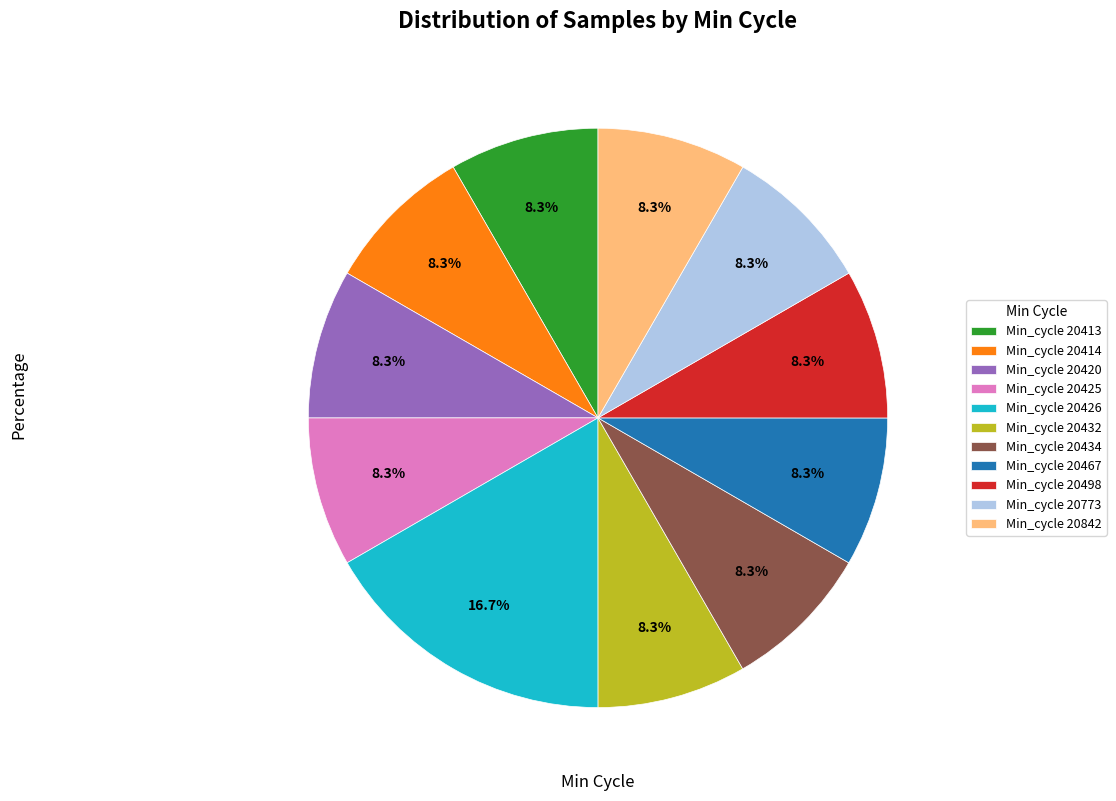

Which category has the biggest portion of the pie?

Min_cycle 20426